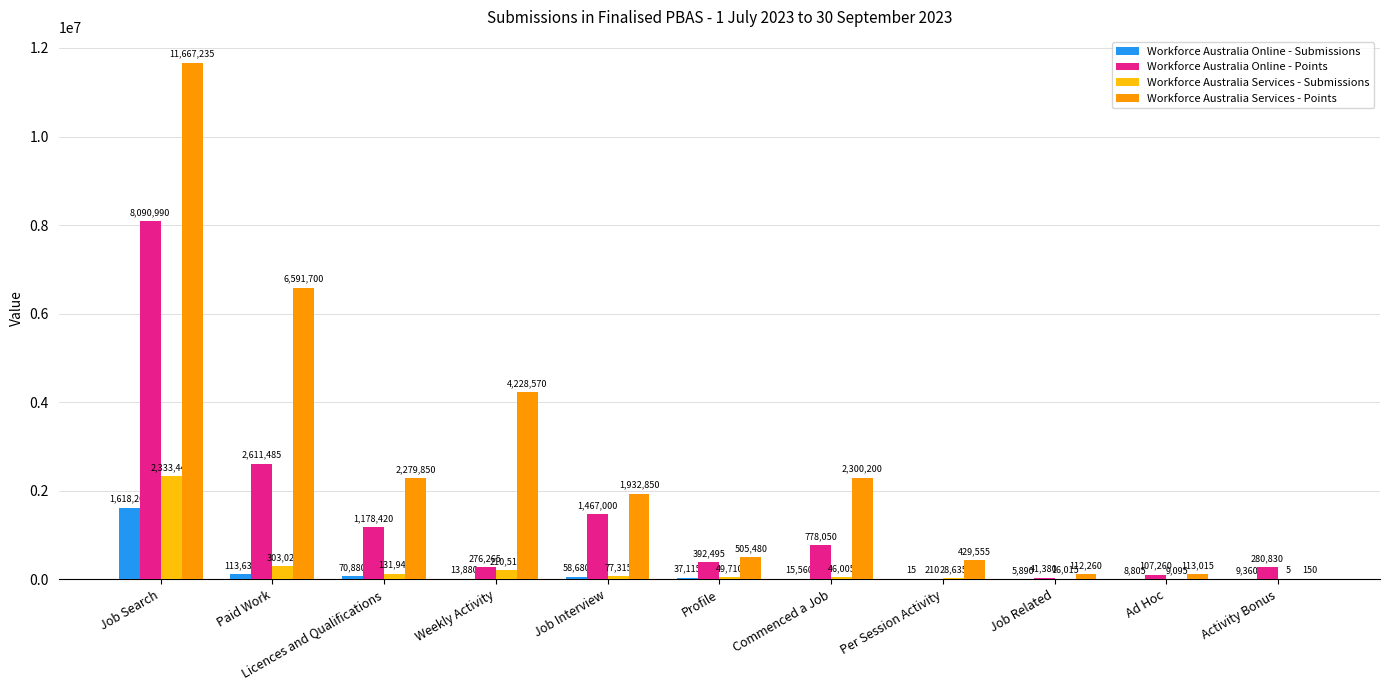

Which series changed the most between Paid Work and Per Session Activity?

Workforce Australia Services - Points